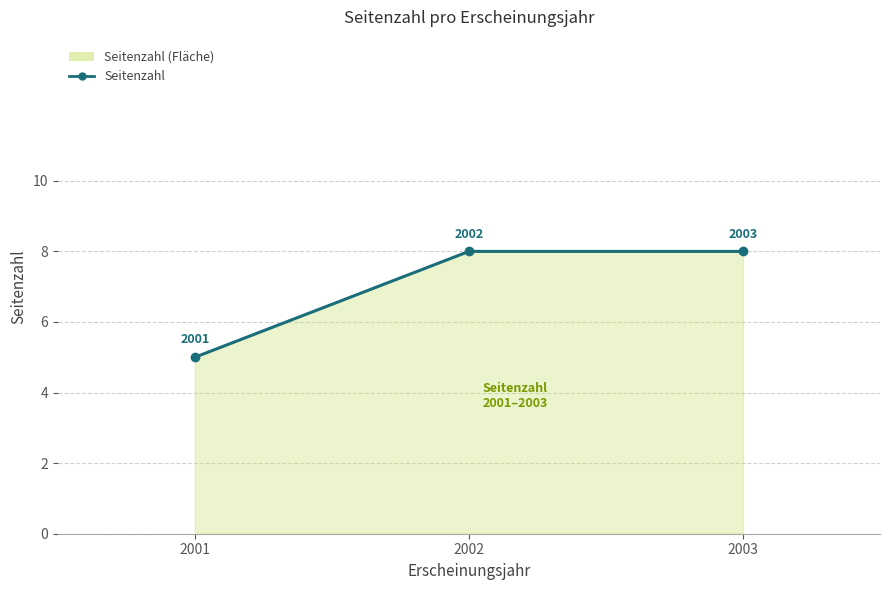

Which has a higher value, 2003 or 2001?

2003